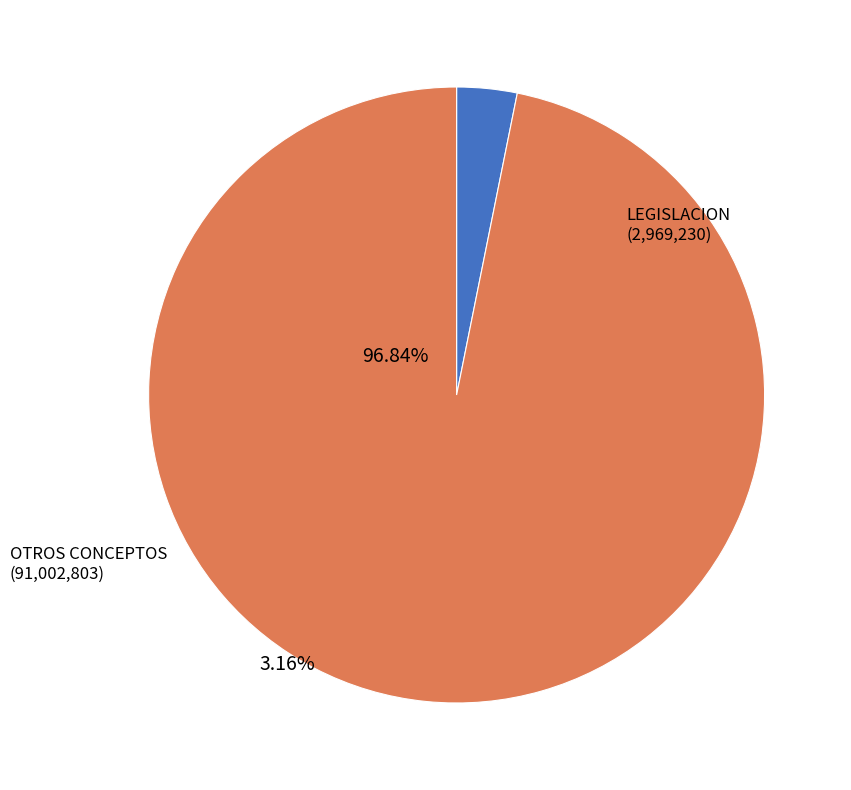

Count the number of slices in the pie.

2